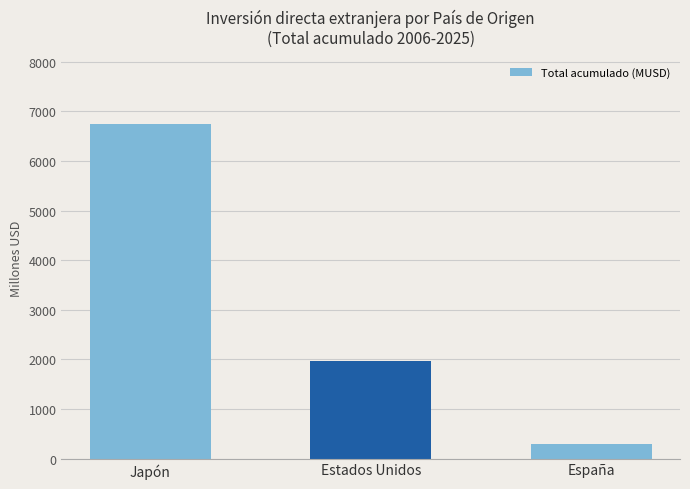

Reading left to right, list all the values displayed in this chart.

6749.9	1974.5	302.7